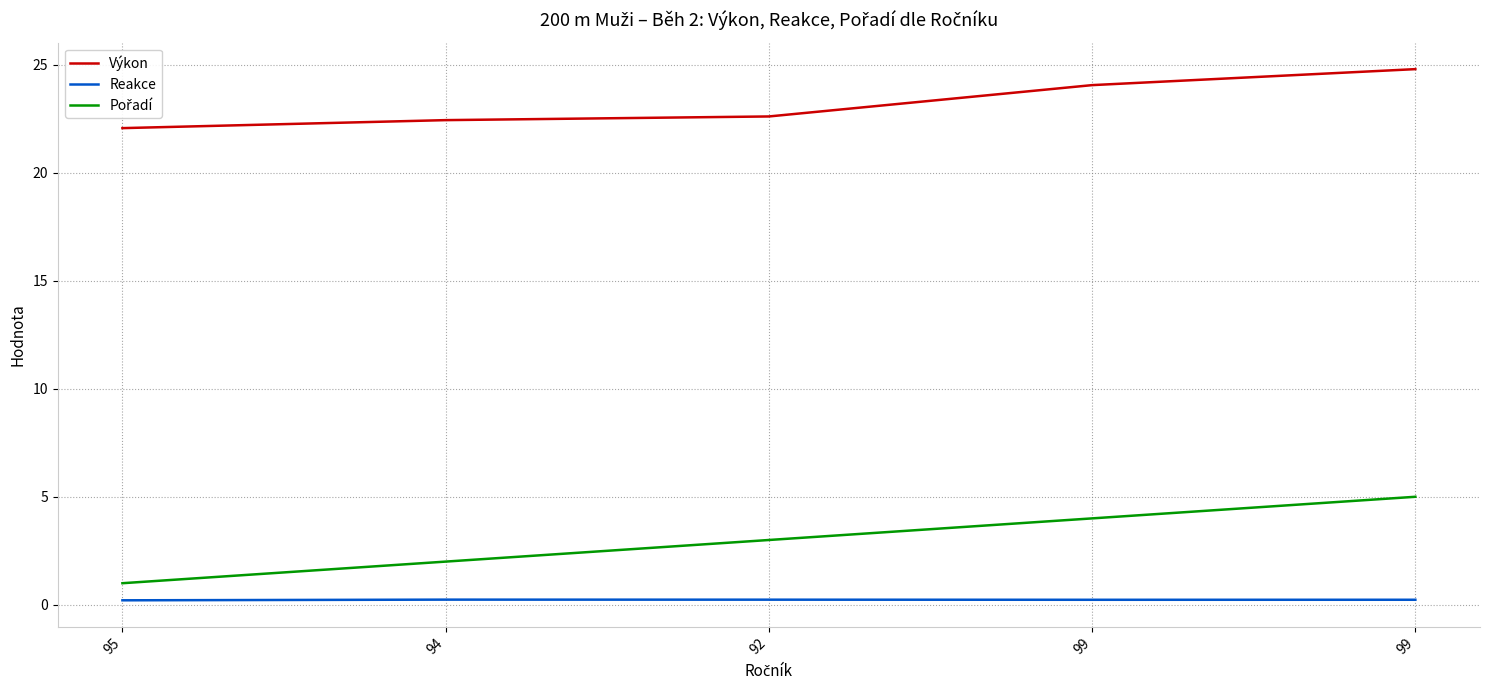

Is this an area chart (filled region under the line)?

No